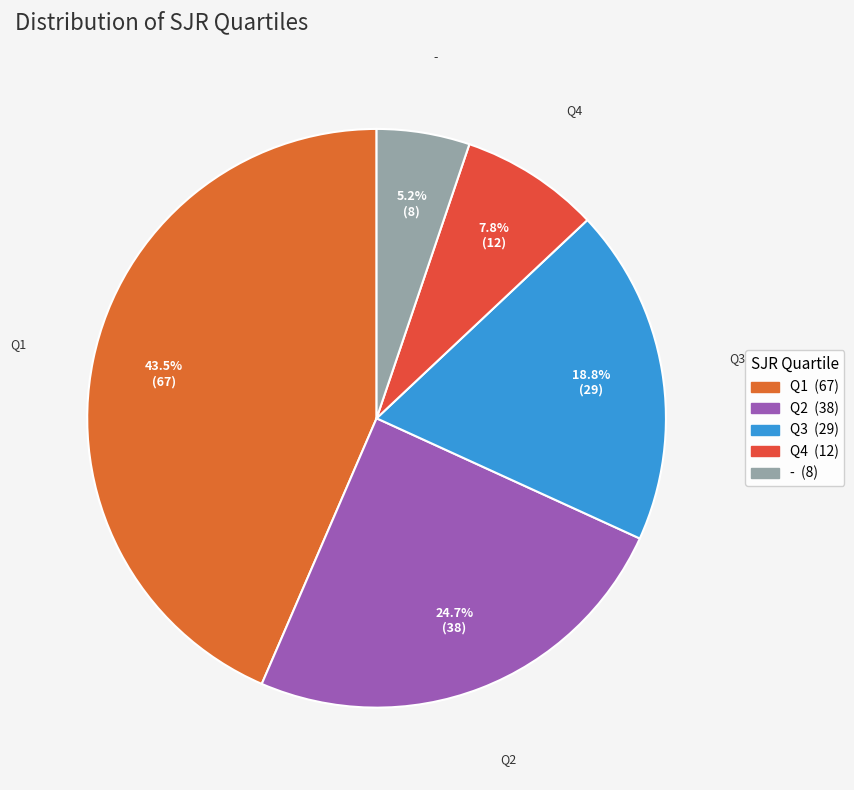

How many slices are in this pie chart?

5